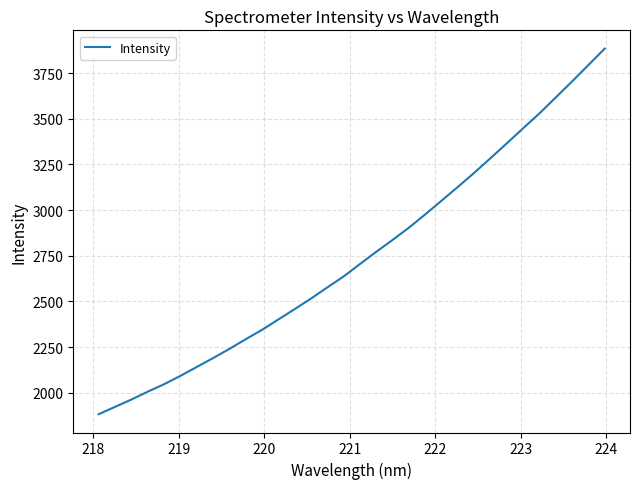

What is the maximum value shown in the chart?

3884.1